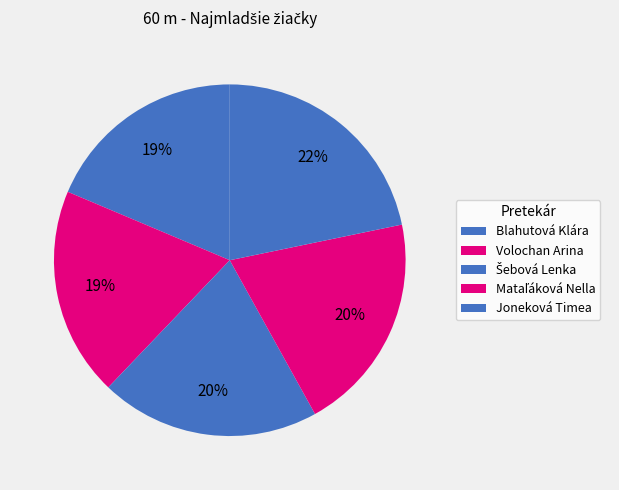

Rank the categories by value from lowest to highest.

Blahutová Klára, Volochan Arina, Šebová Lenka, Mataľáková Nella, Joneková Timea